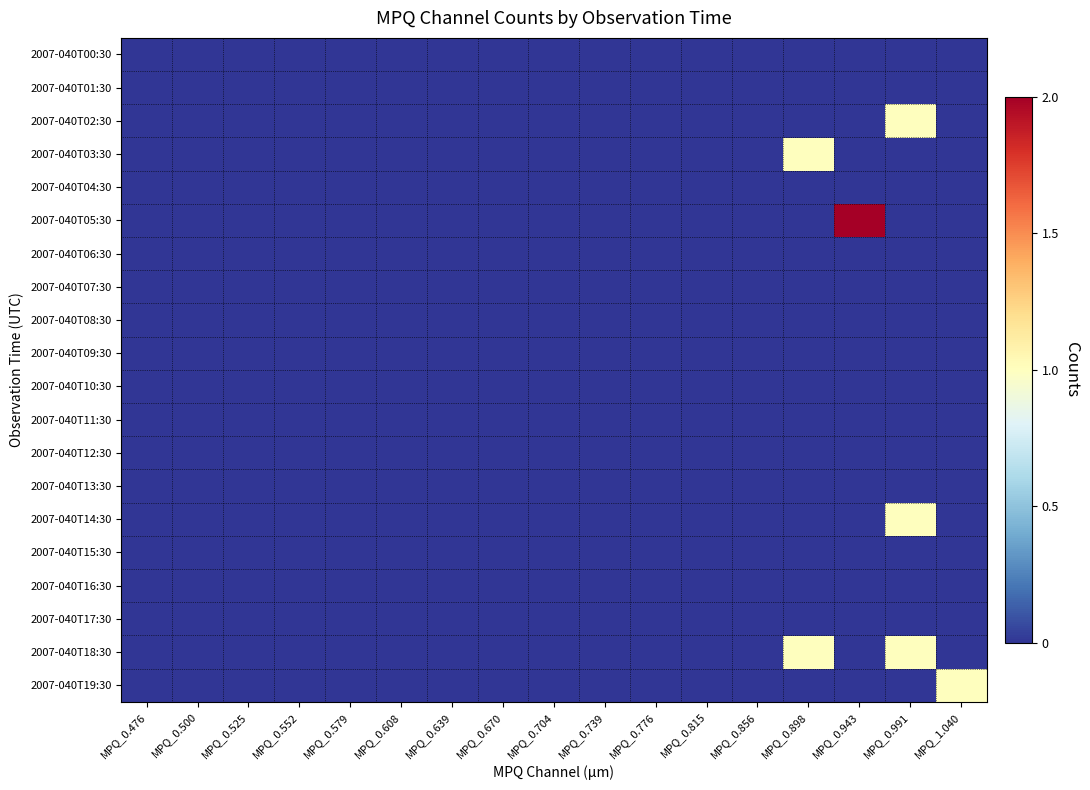

Between MPQ_0.552 and MPQ_0.579, which is larger?

MPQ_0.552